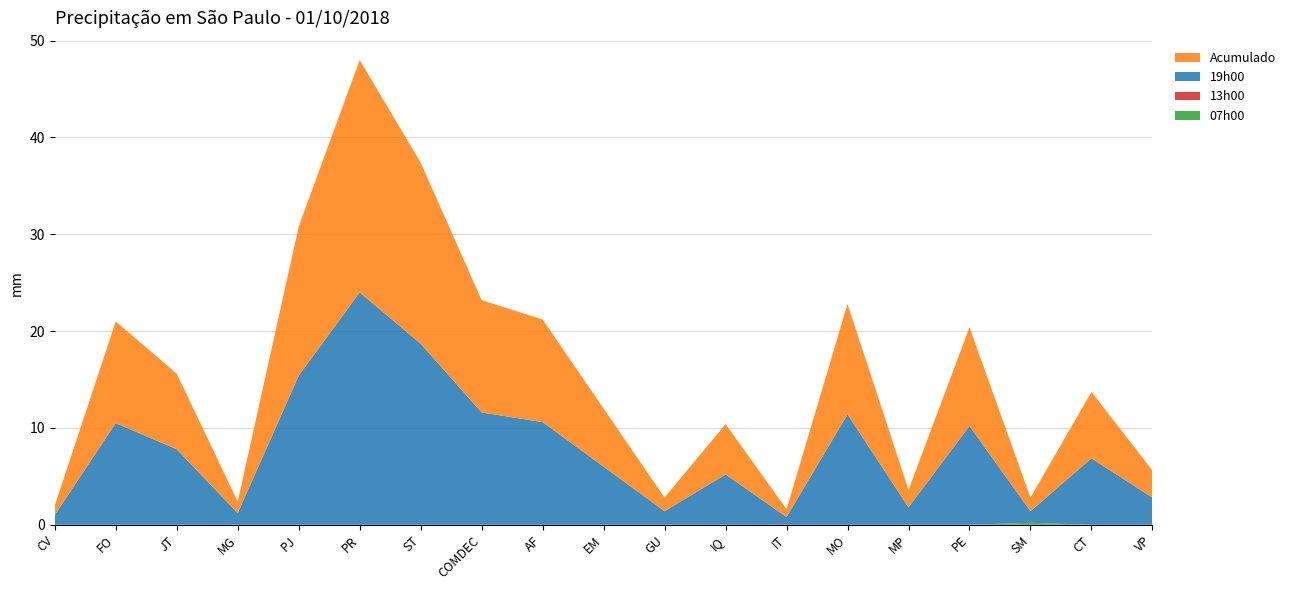

Reading right to left, transcribe all the data shown in this chart.

07h00: 0.0	0.0	0.2	0.0	0.0	0.0	0.0	0.0	0.0	0.0	0.0	0.0	0.0	0.0	0.0	0.0	0.0	0.0	0.0
13h00: 0.0	0.0	0.0	0.0	0.0	0.0	0.0	0.0	0.0	0.0	0.0	0.0	0.0	0.0	0.0	0.0	0.0	0.0	0.0
19h00: 2.8	6.9	1.2	10.2	1.8	11.4	0.8	5.2	1.4	6.0	10.6	11.6	18.7	24.0	15.4	1.2	7.8	10.5	1.0
Acumulado: 2.8	6.9	1.4	10.2	1.8	11.4	0.8	5.2	1.4	6.0	10.6	11.6	18.7	24.0	15.4	1.2	7.8	10.5	1.0